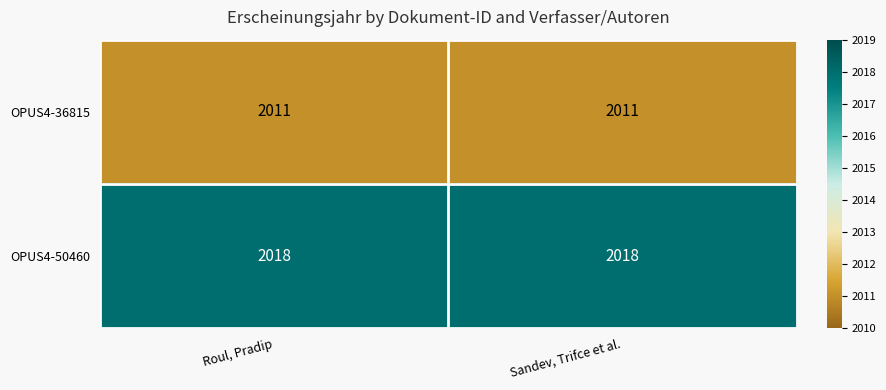

True or false: OPUS4-50460 has a value of 2018 at Roul, Pradip.

True